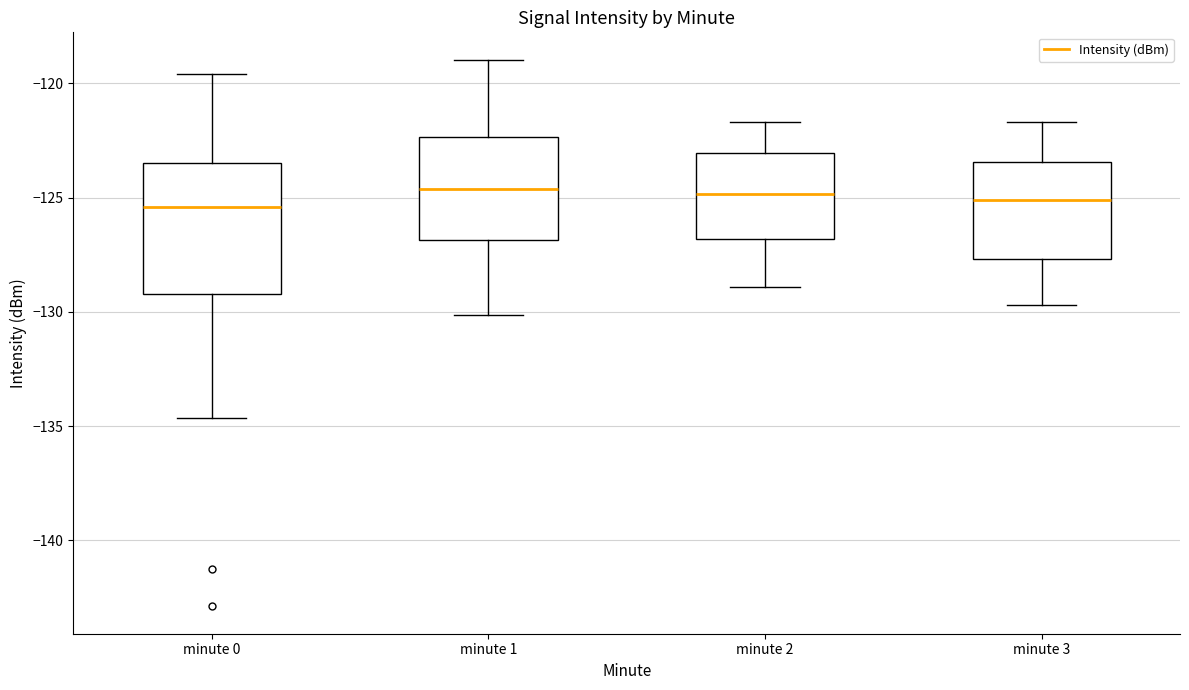

Which box is the tallest, from its lower edge to its upper edge?

minute 0